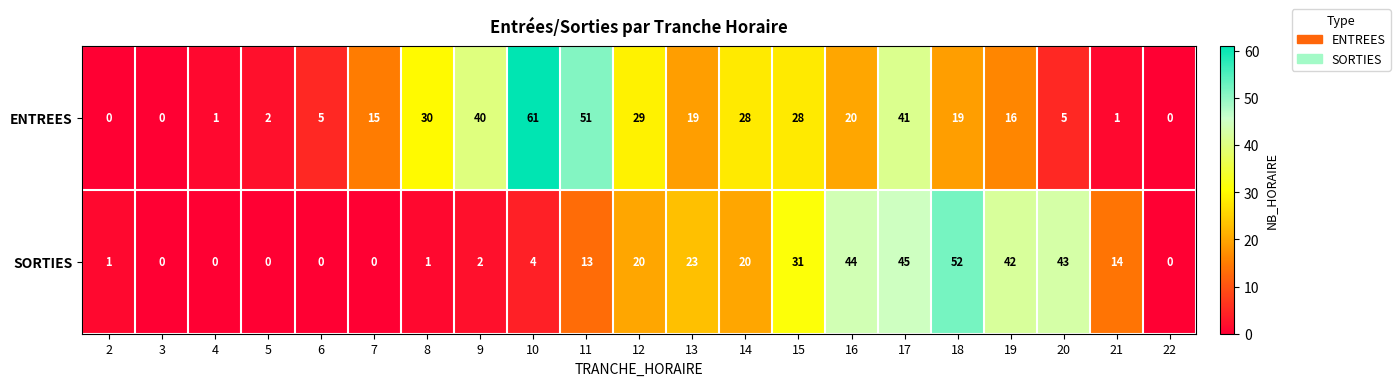

Which series has the largest total across all categories?

ENTREES